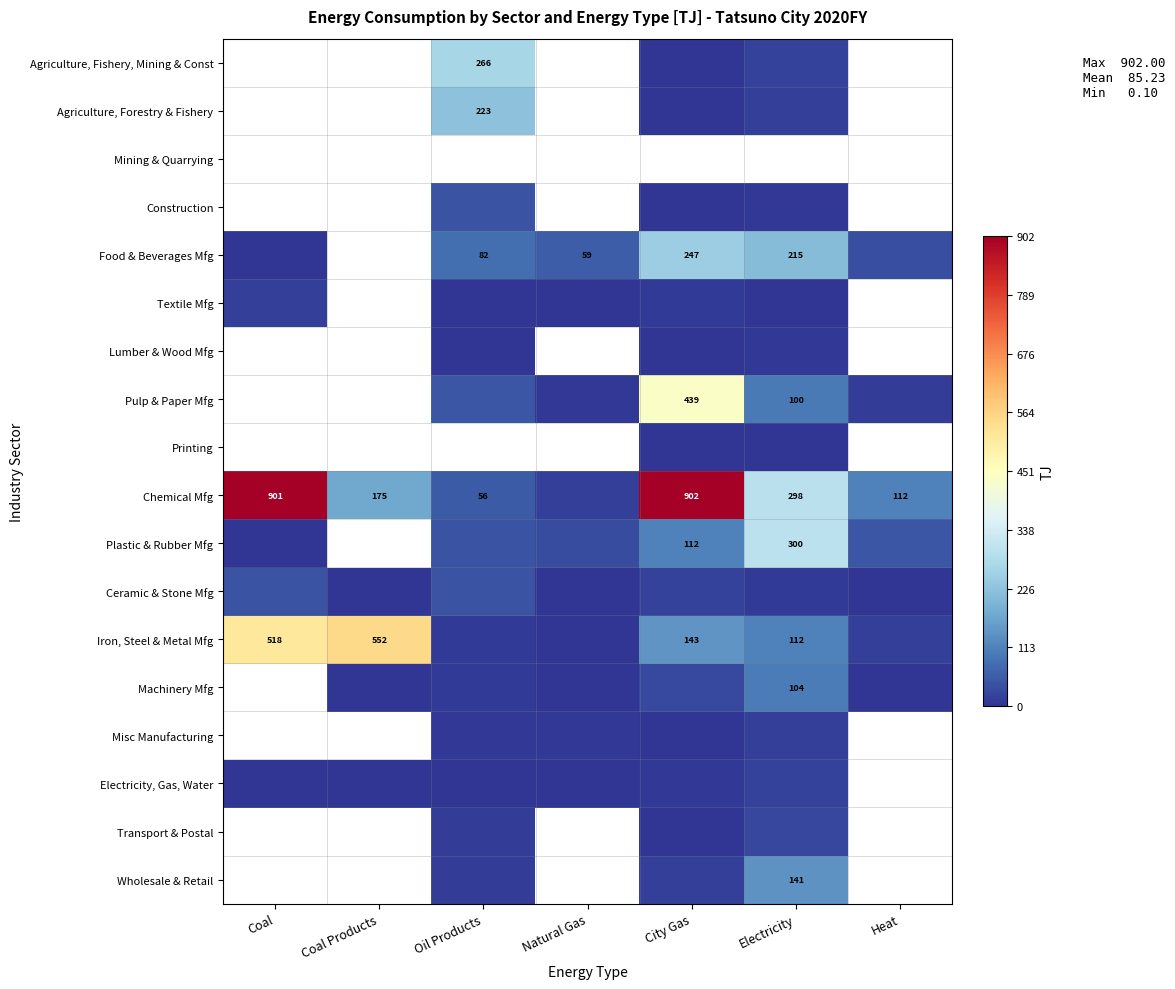

The Iron, Steel & Metal Mfg series shows 37.9 at City Gas. True or false?

False